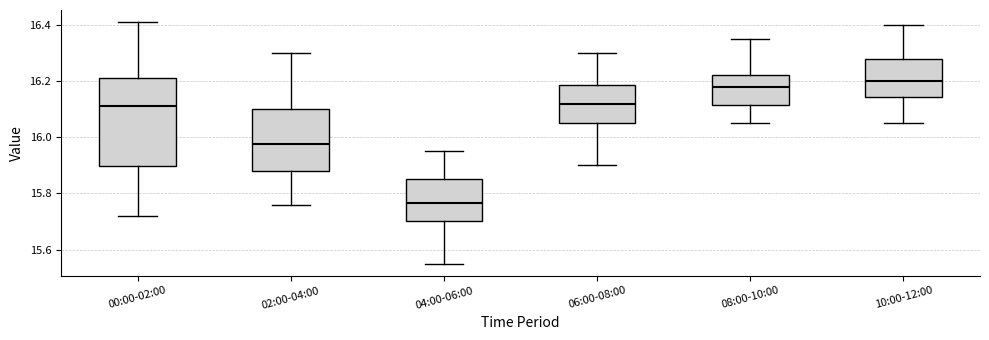

Where does the lower whisker of the box for 10:00-12:00 end on the y-axis? The values are not printed on the chart, so give them approximately, as read against the axis.

16.06